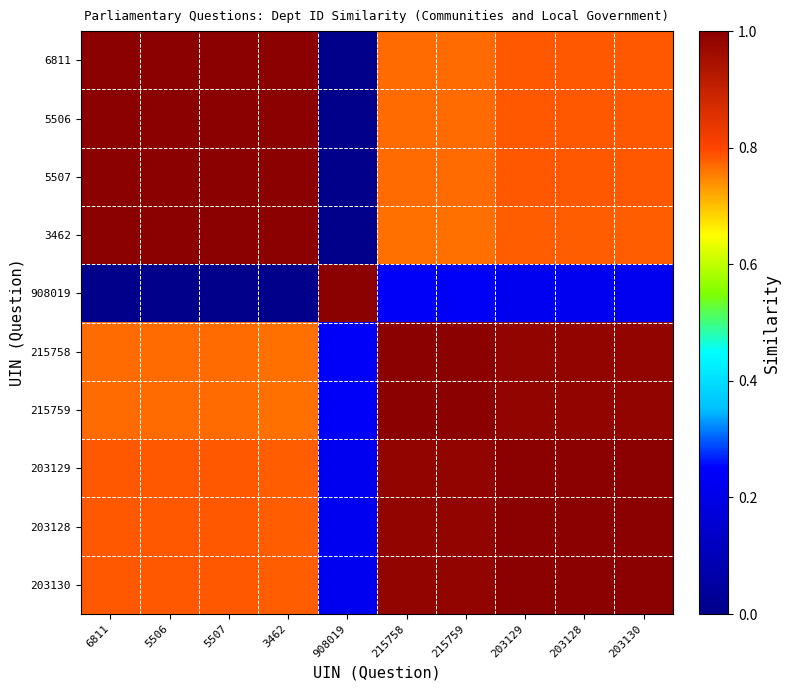

Rank the series by their maximum value, from lowest to highest.

6811, 5506, 5507, 3462, 908019, 215758, 215759, 203129, 203128, 203130